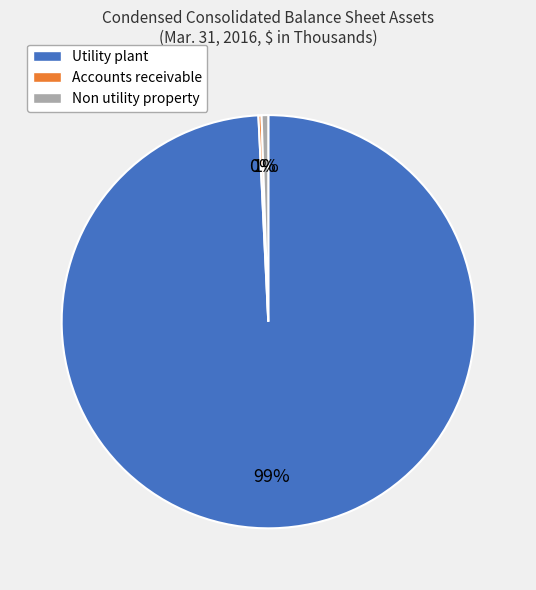

Which slice is the largest?

Utility plant